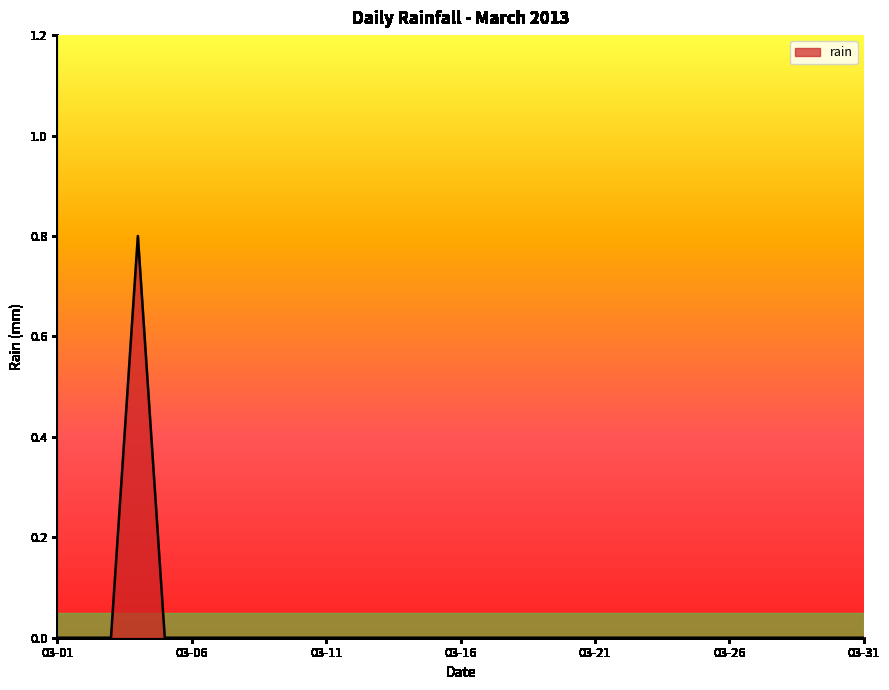

True or false: the data has more than 0 interior local peaks.

True